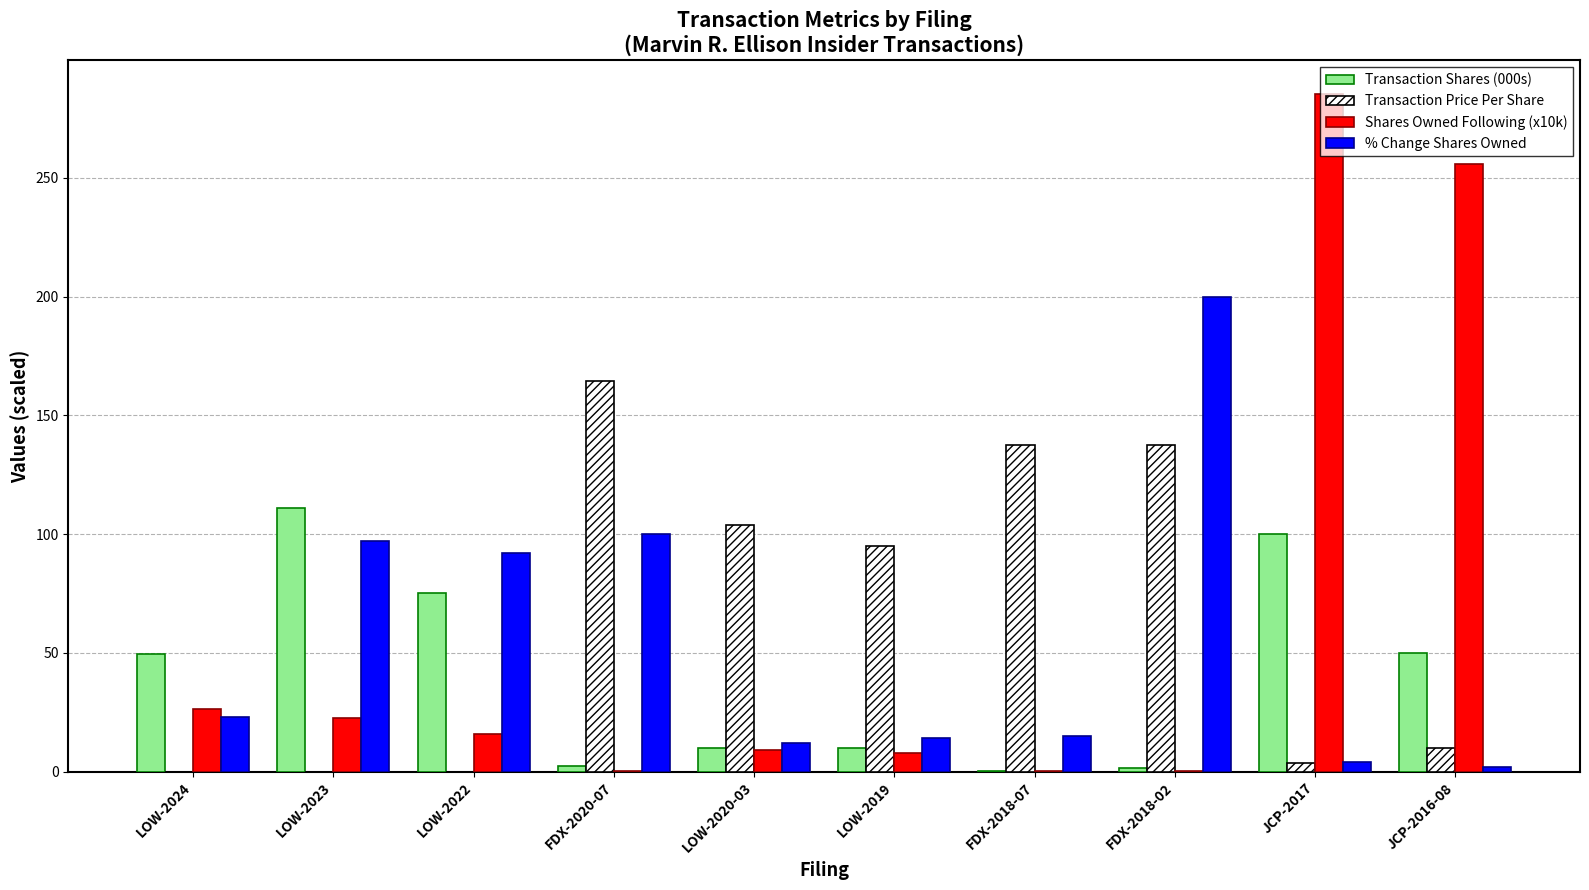

At which label is Transaction Price Per Share closest to 82?

LOW-2019